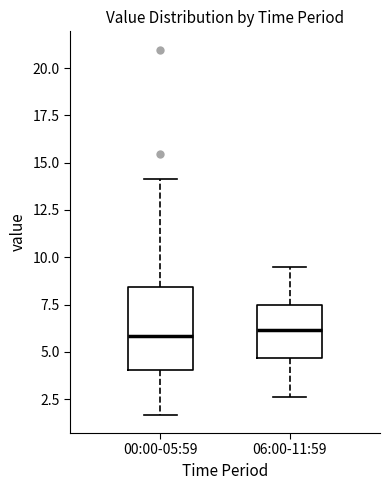

Reading left to right, transcribe this box plot: for each box, give where its median line is, the range the box spans, and where its two whiskers end, as read against the y-axis. The values are not printed on the chart, so give them approximately, as read against the axis.

00:00-05:59: median 6.0, box 4.0 to 8.5, whiskers 1.5 to 14.0
06:00-11:59: median 6.0, box 4.5 to 7.5, whiskers 2.5 to 9.5